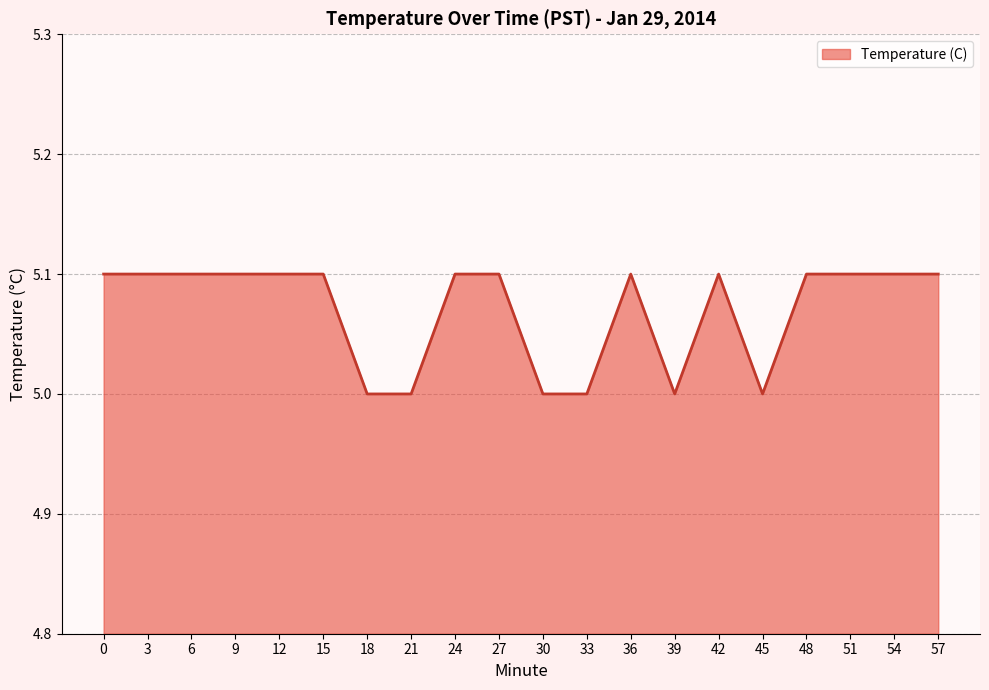

What is the minimum value shown in the chart?

5.0